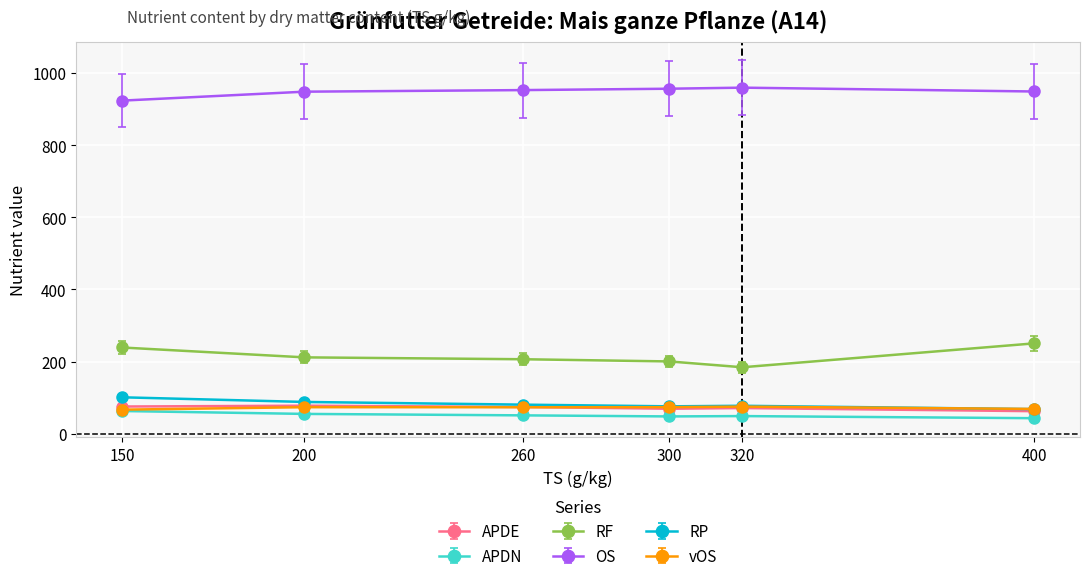

What is the total value across all series at 320?

1415.9